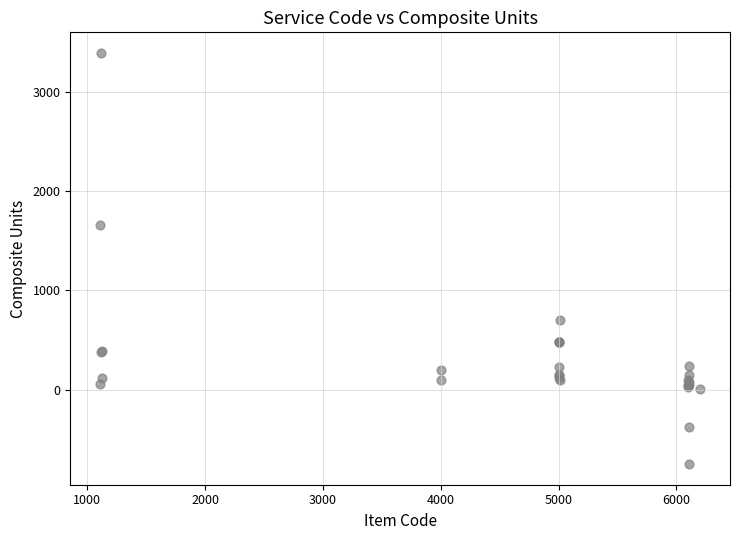

What Y value in the scatter plot is closest to 1320?

1655